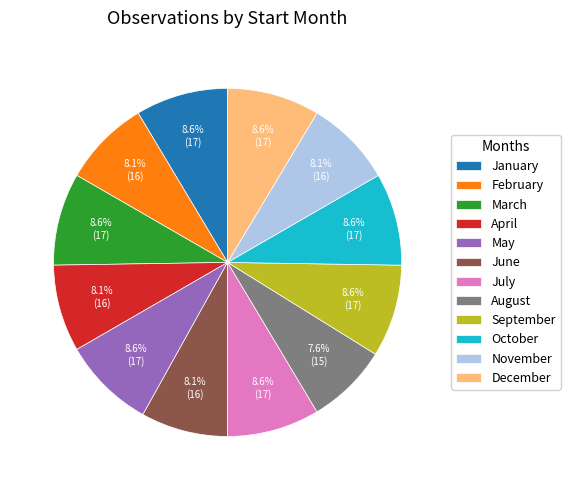

Which has a higher value, January or November?

January